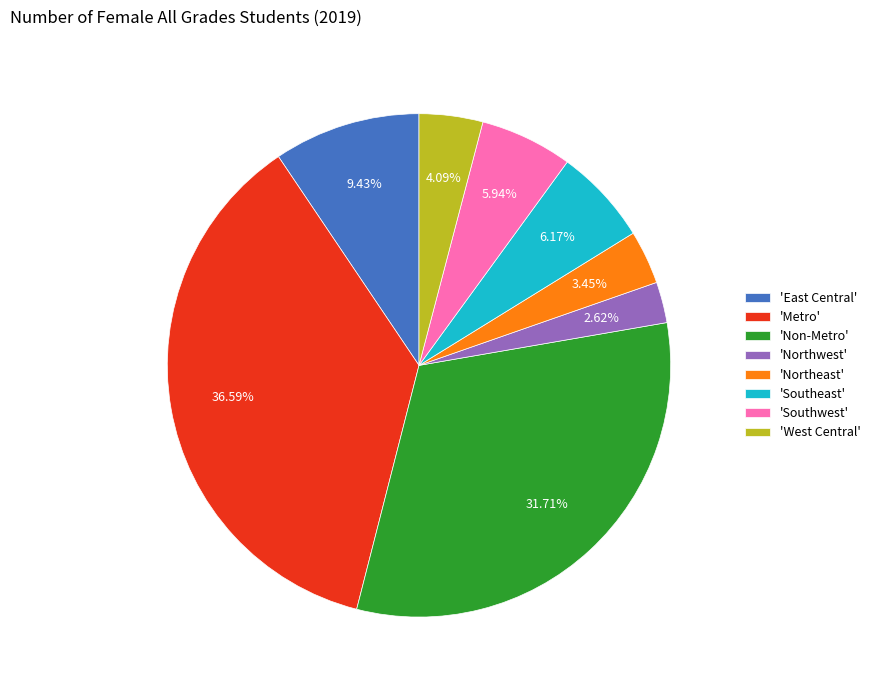

Is there a majority slice in this chart?

No